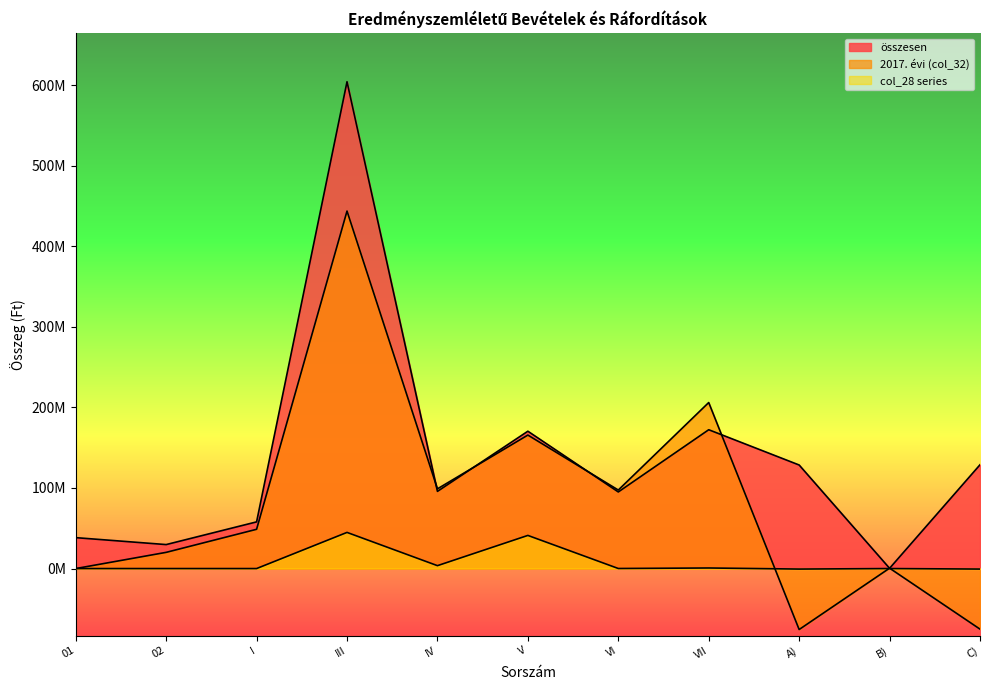

List the labels in order of összesen value, smallest first.

B), 02, 01, I, VI, IV, A), C), V, VII, III